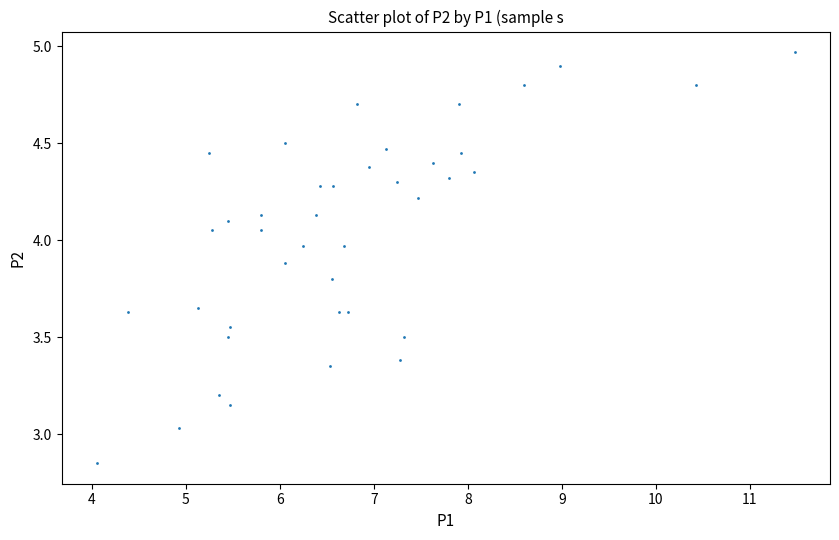

What is the range of Y values (max minus min)?

2.1